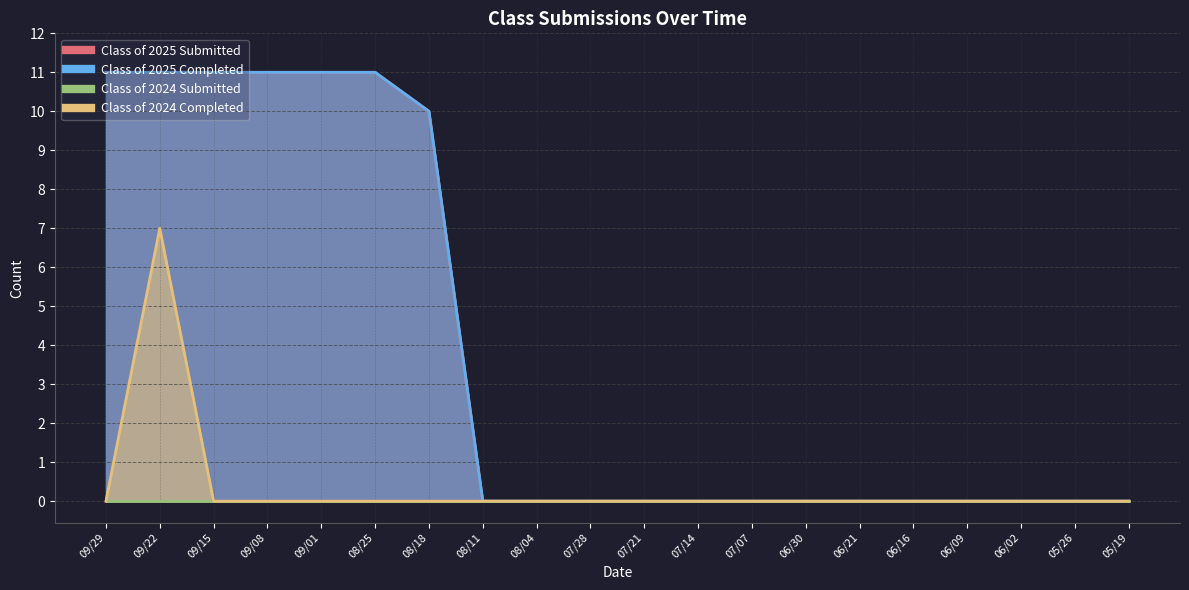

True or false: Class of 2025 Submitted has a value of 19 at 09/22.

False